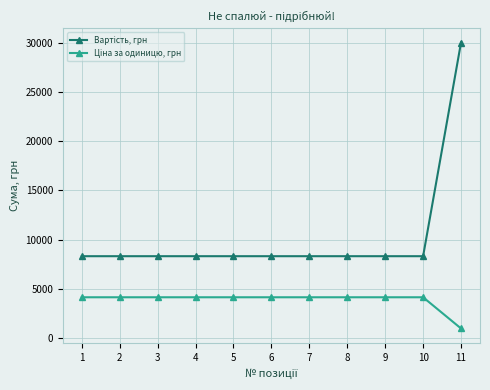

Which label corresponds to the smallest value in the chart?

11